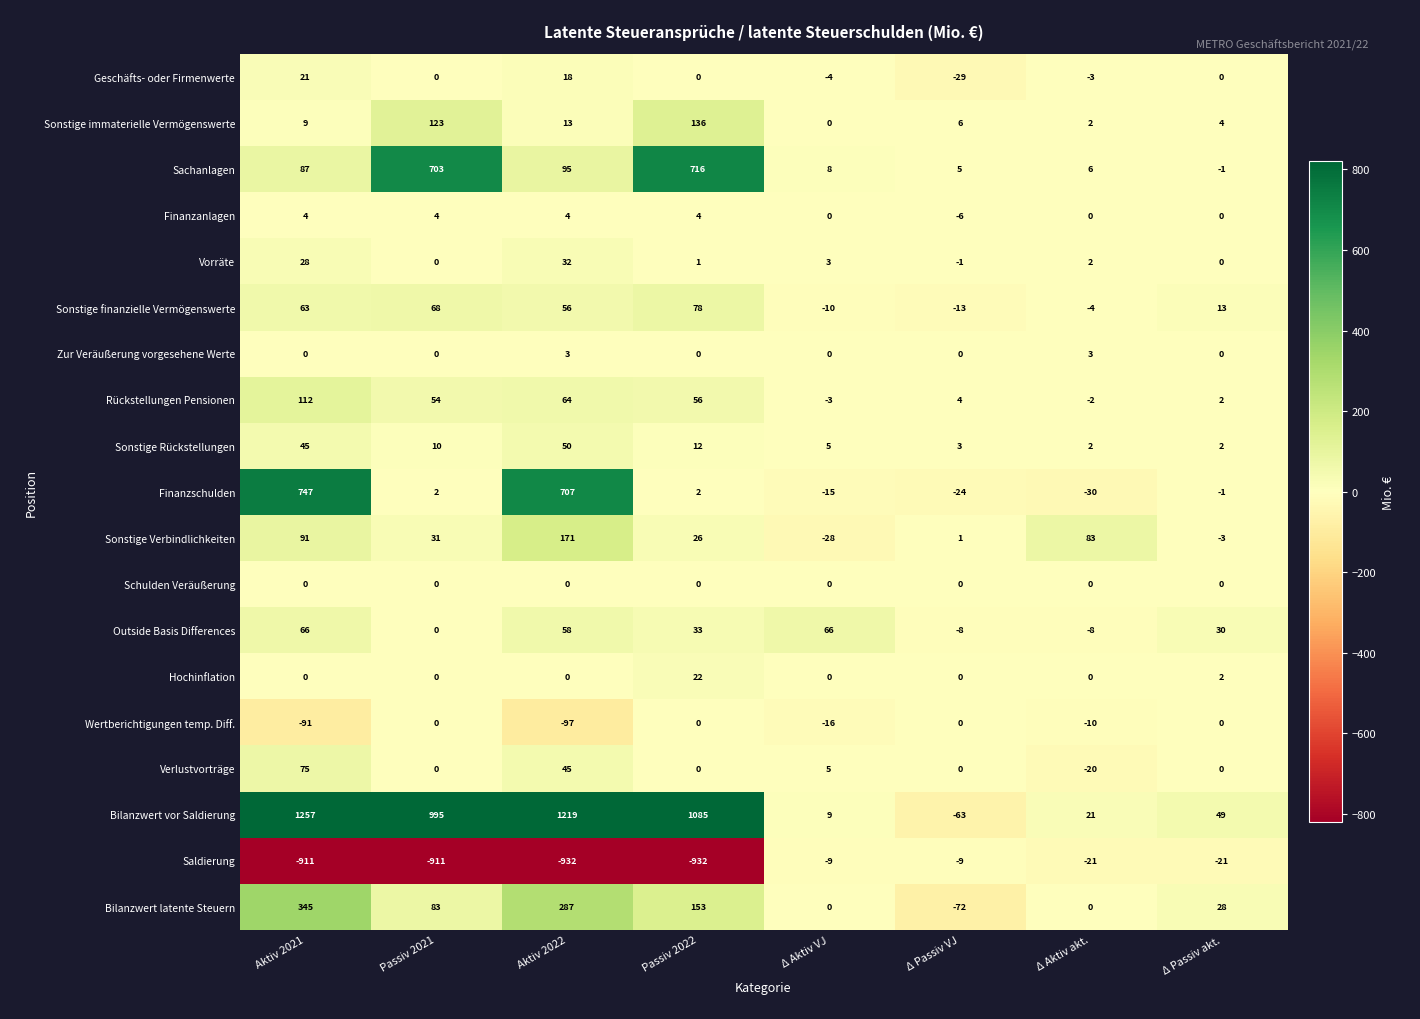

What is the minimum value shown in the chart?

-932